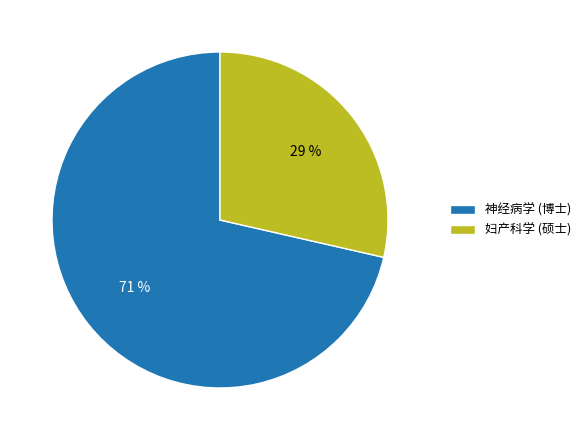

Does any single category account for the majority?

Yes